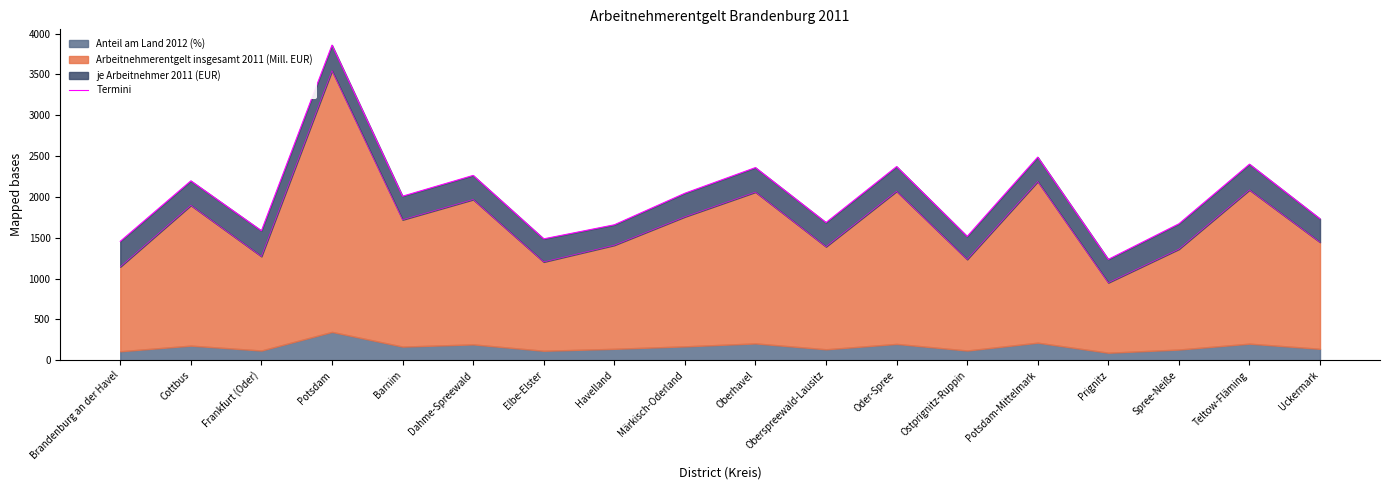

What is the change in value from Barnim to Oberhavel?

+350.0